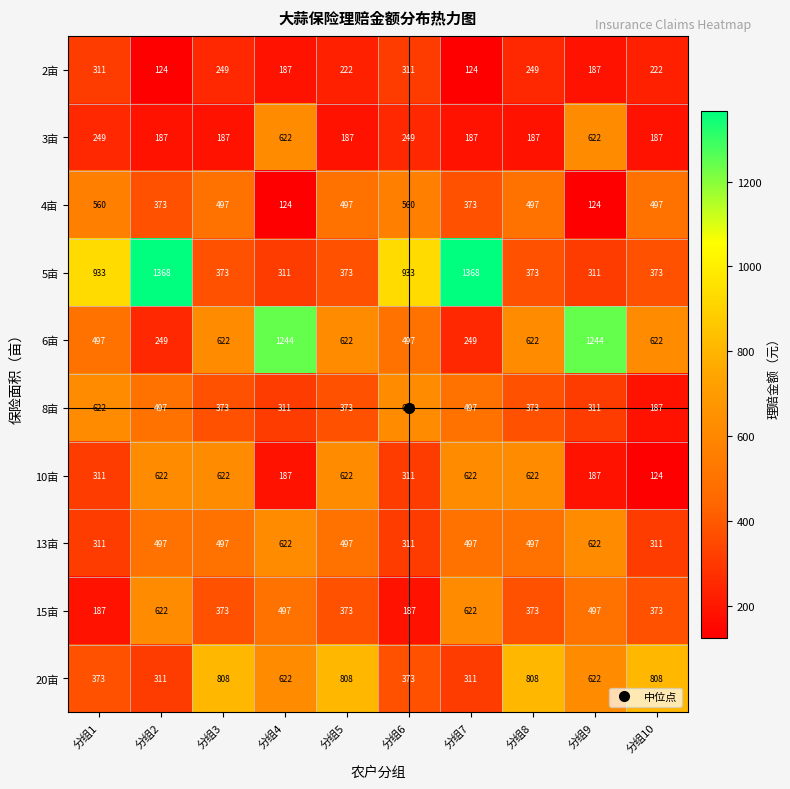

True or false: 5亩 has a value of 373 at 分组3.

True